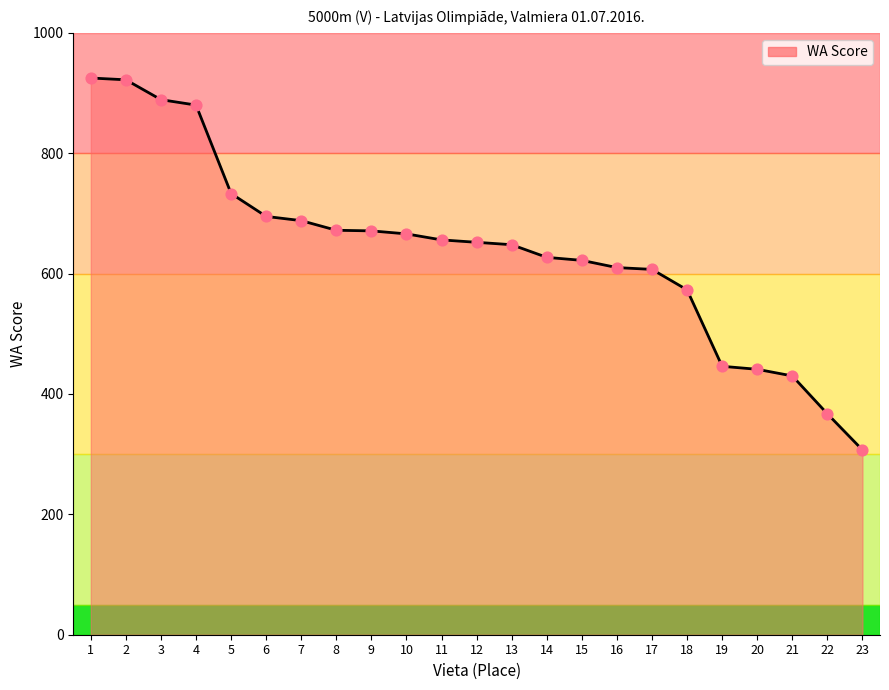

Which has a higher value, 6 or 17?

6